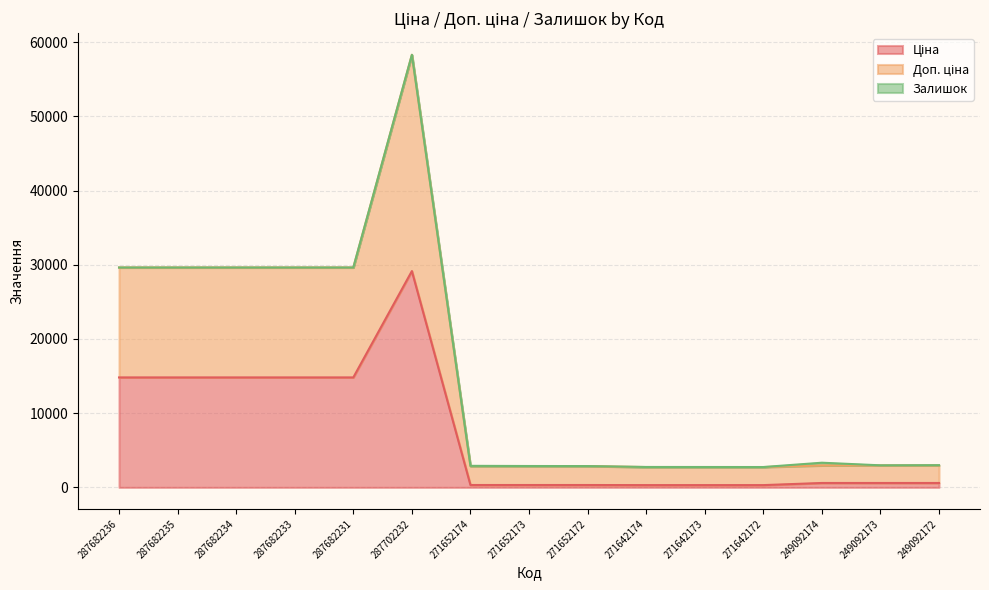

What is the value of the Доп. ціна point at the 9th from the left?

2864.7